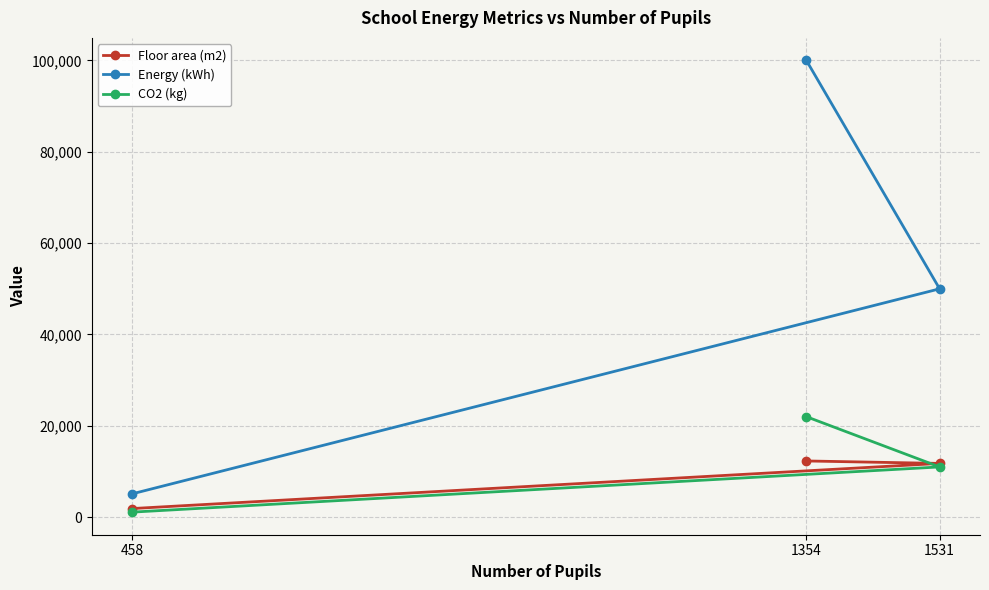

What are all the series names shown in the legend?

Floor area (m2), Energy (kWh), CO2 (kg)